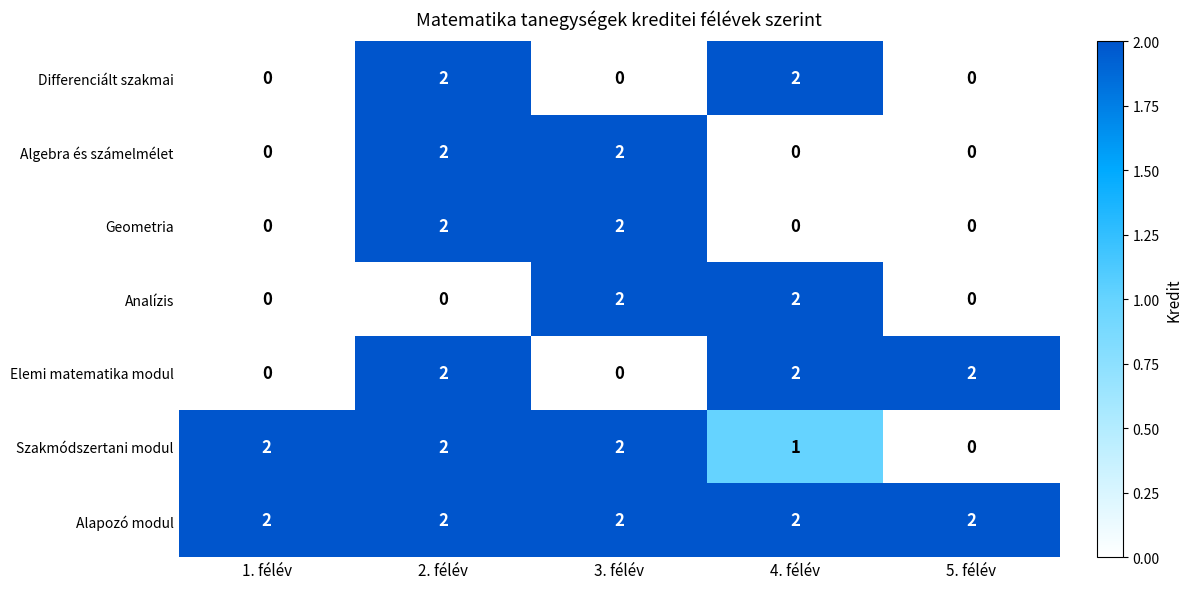

At how many categories does at least one series exceed 0?

5